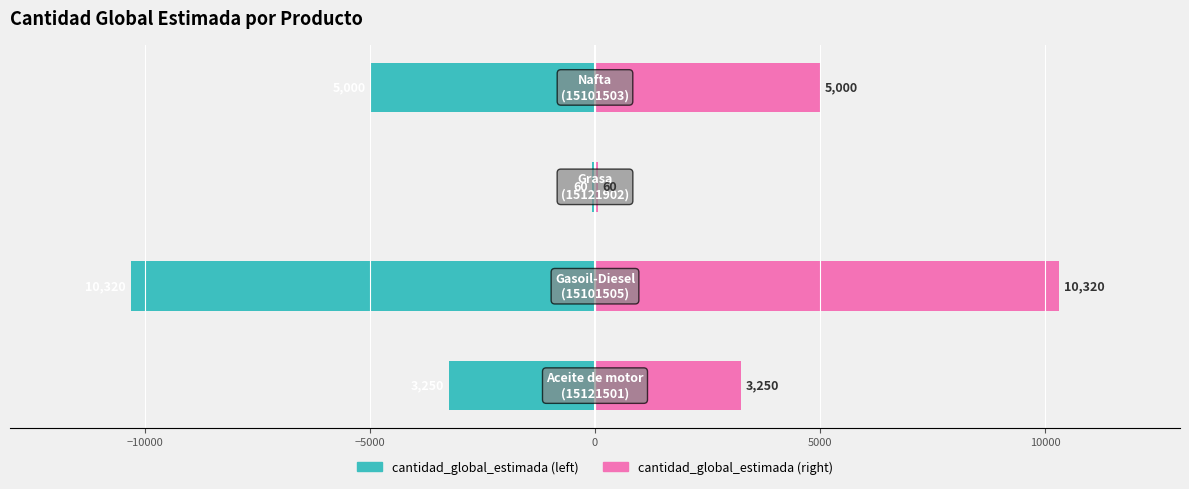

What is the average value of the cantidad_global_estimada (right) series?

4658